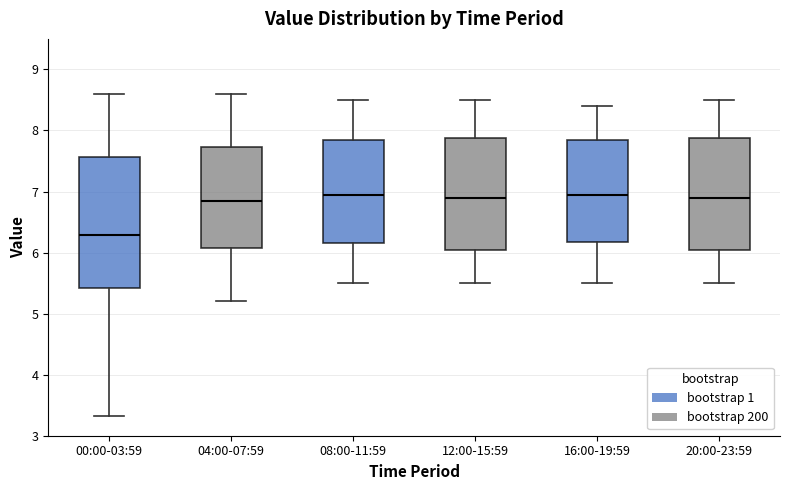

Reading left to right, transcribe this box plot: for each box, give where its median line is, the range the box spans, and where its two whiskers end, as read against the y-axis. The values are not printed on the chart, so give them approximately, as read against the axis.

00:00-03:59: median 6.3, box 5.4 to 7.6, whiskers 3.3 to 8.6
04:00-07:59: median 6.9, box 6.1 to 7.7, whiskers 5.2 to 8.6
08:00-11:59: median 7.0, box 6.2 to 7.9, whiskers 5.5 to 8.5
12:00-15:59: median 6.9, box 6.1 to 7.9, whiskers 5.5 to 8.5
16:00-19:59: median 7.0, box 6.2 to 7.9, whiskers 5.5 to 8.4
20:00-23:59: median 6.9, box 6.1 to 7.9, whiskers 5.5 to 8.5